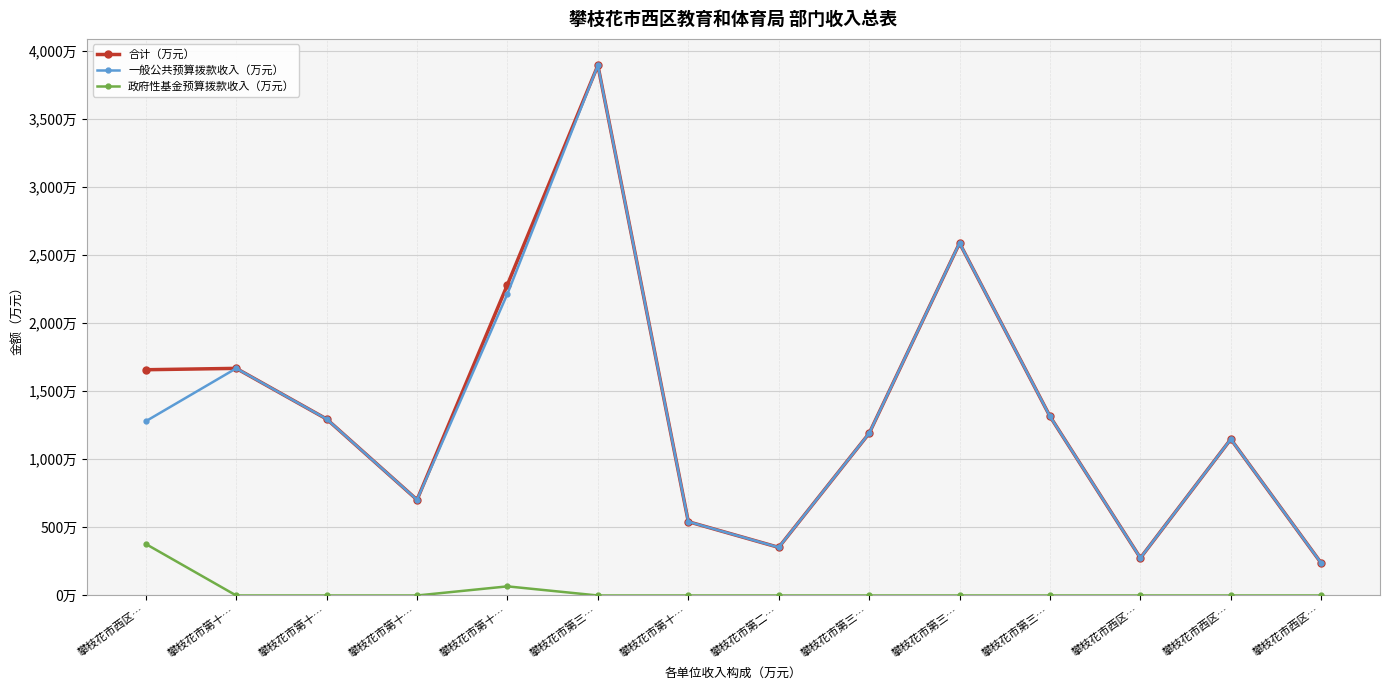

Does the chart have visible grid lines?

Yes